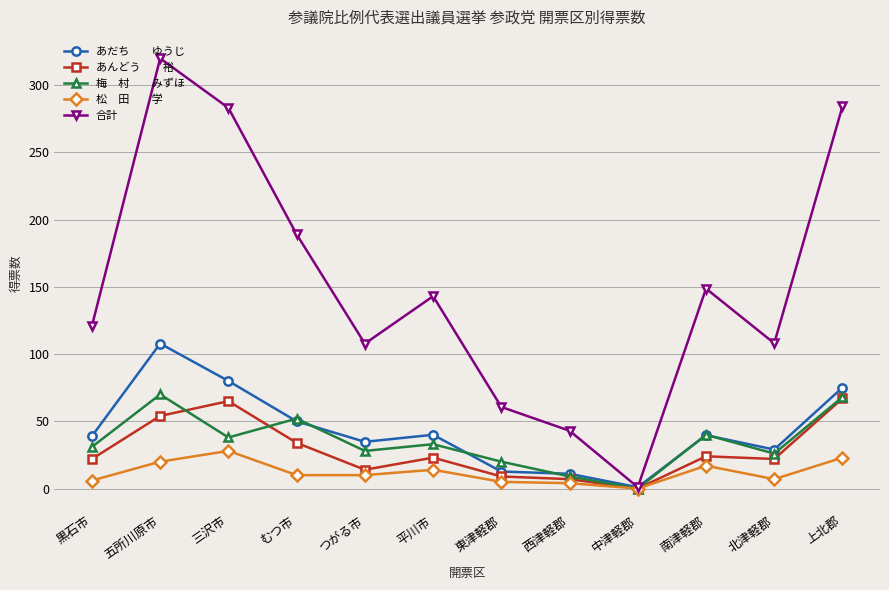

What is the maximum value shown in the chart?

319.8